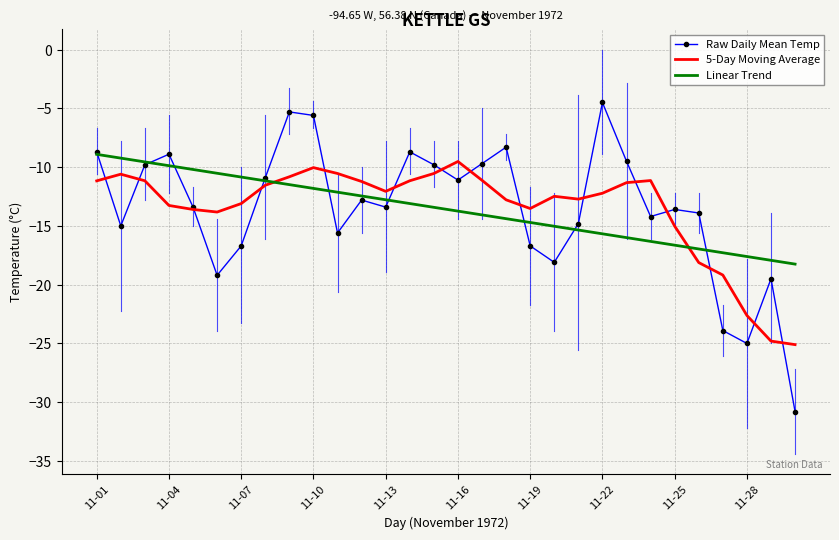

What is the sum of all Raw Daily Mean Temp values?

-407.4